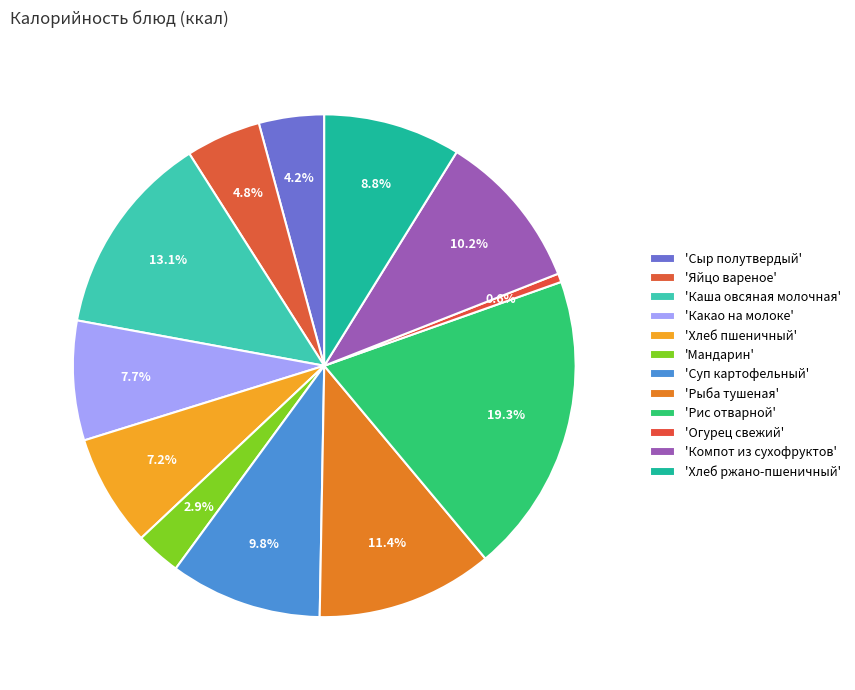

Which slice is the smallest?

Огурец свежий